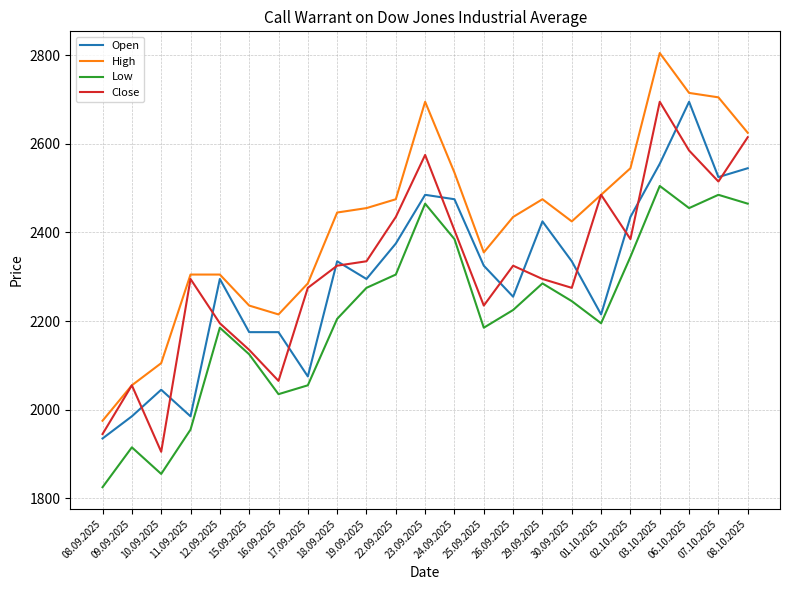

What is the difference between the maximum and minimum values in the Close series?

790